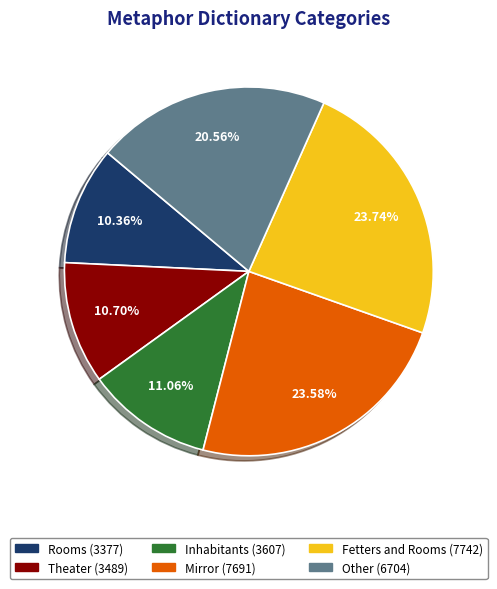

Is there any slice that represents more than half of the pie?

No